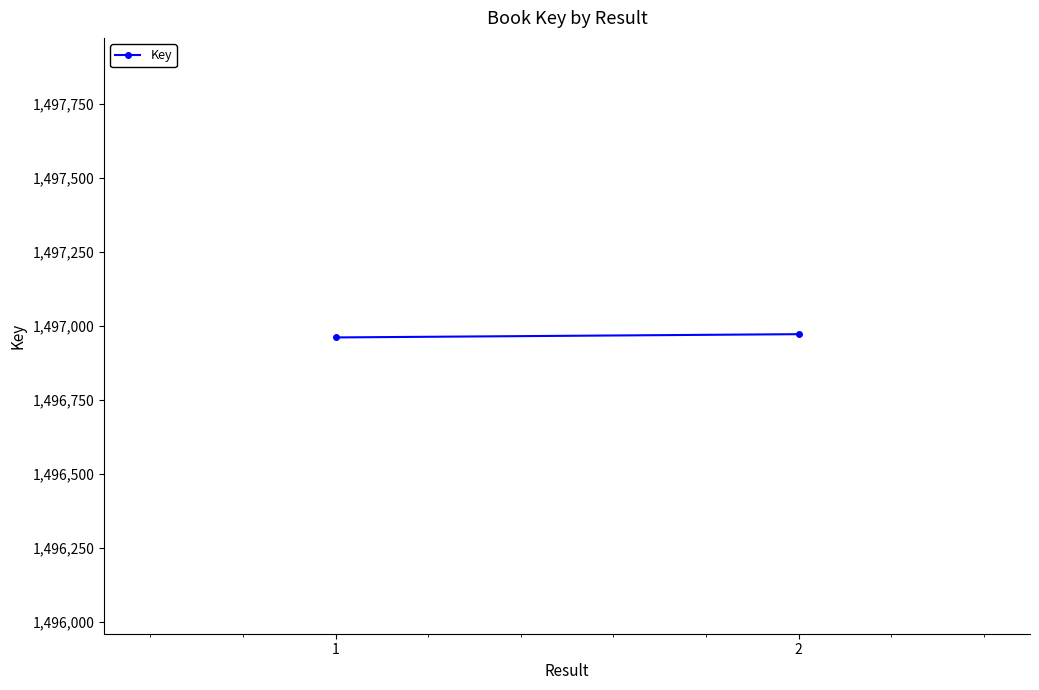

What is the maximum value shown in the chart?

1496972